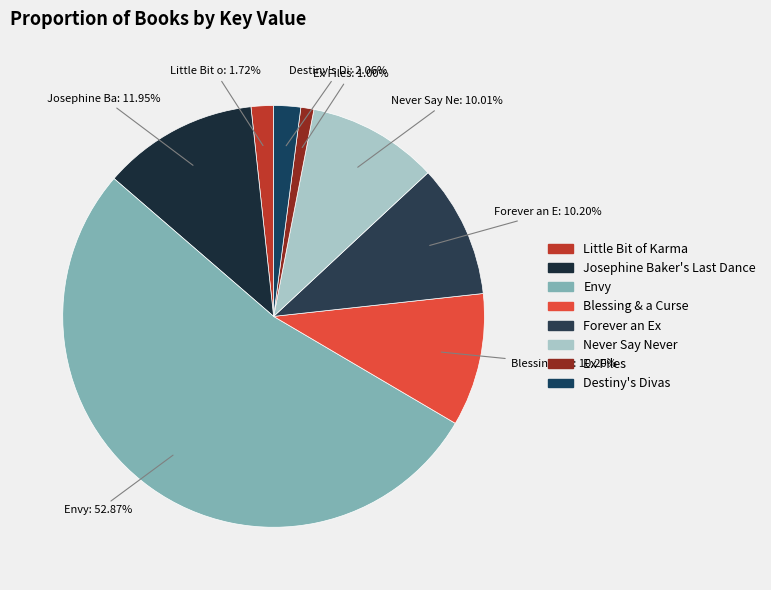

True or false: Ex Files accounts for 11% of the total.

False